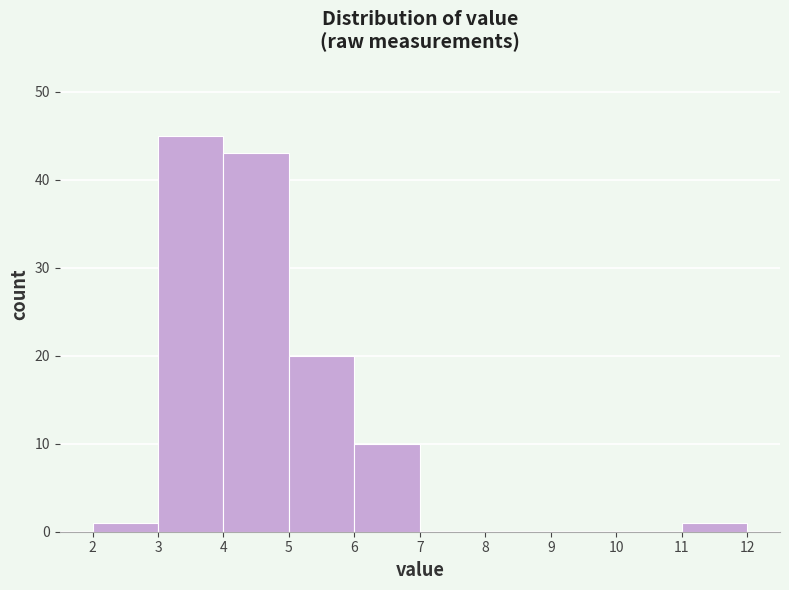

Over which range of the x-axis is the bar tallest?

3 to 4